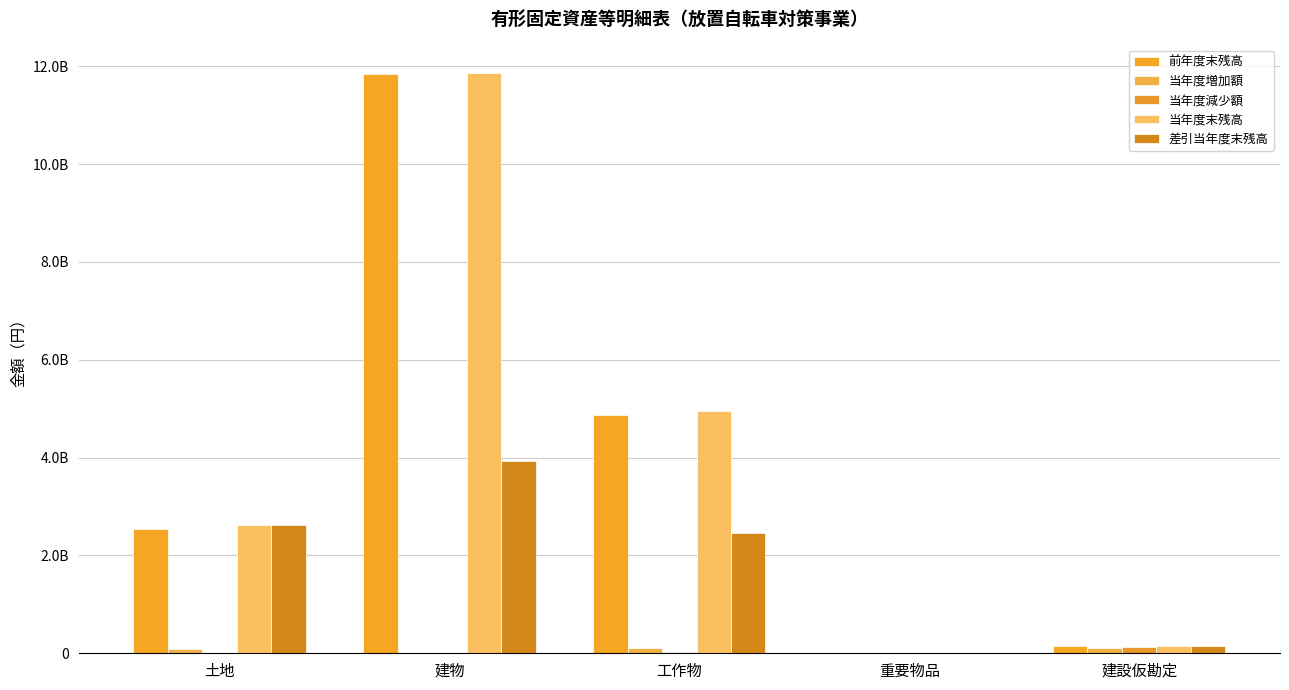

The 前年度末残高 series shows 1598616032 at 工作物. True or false?

False